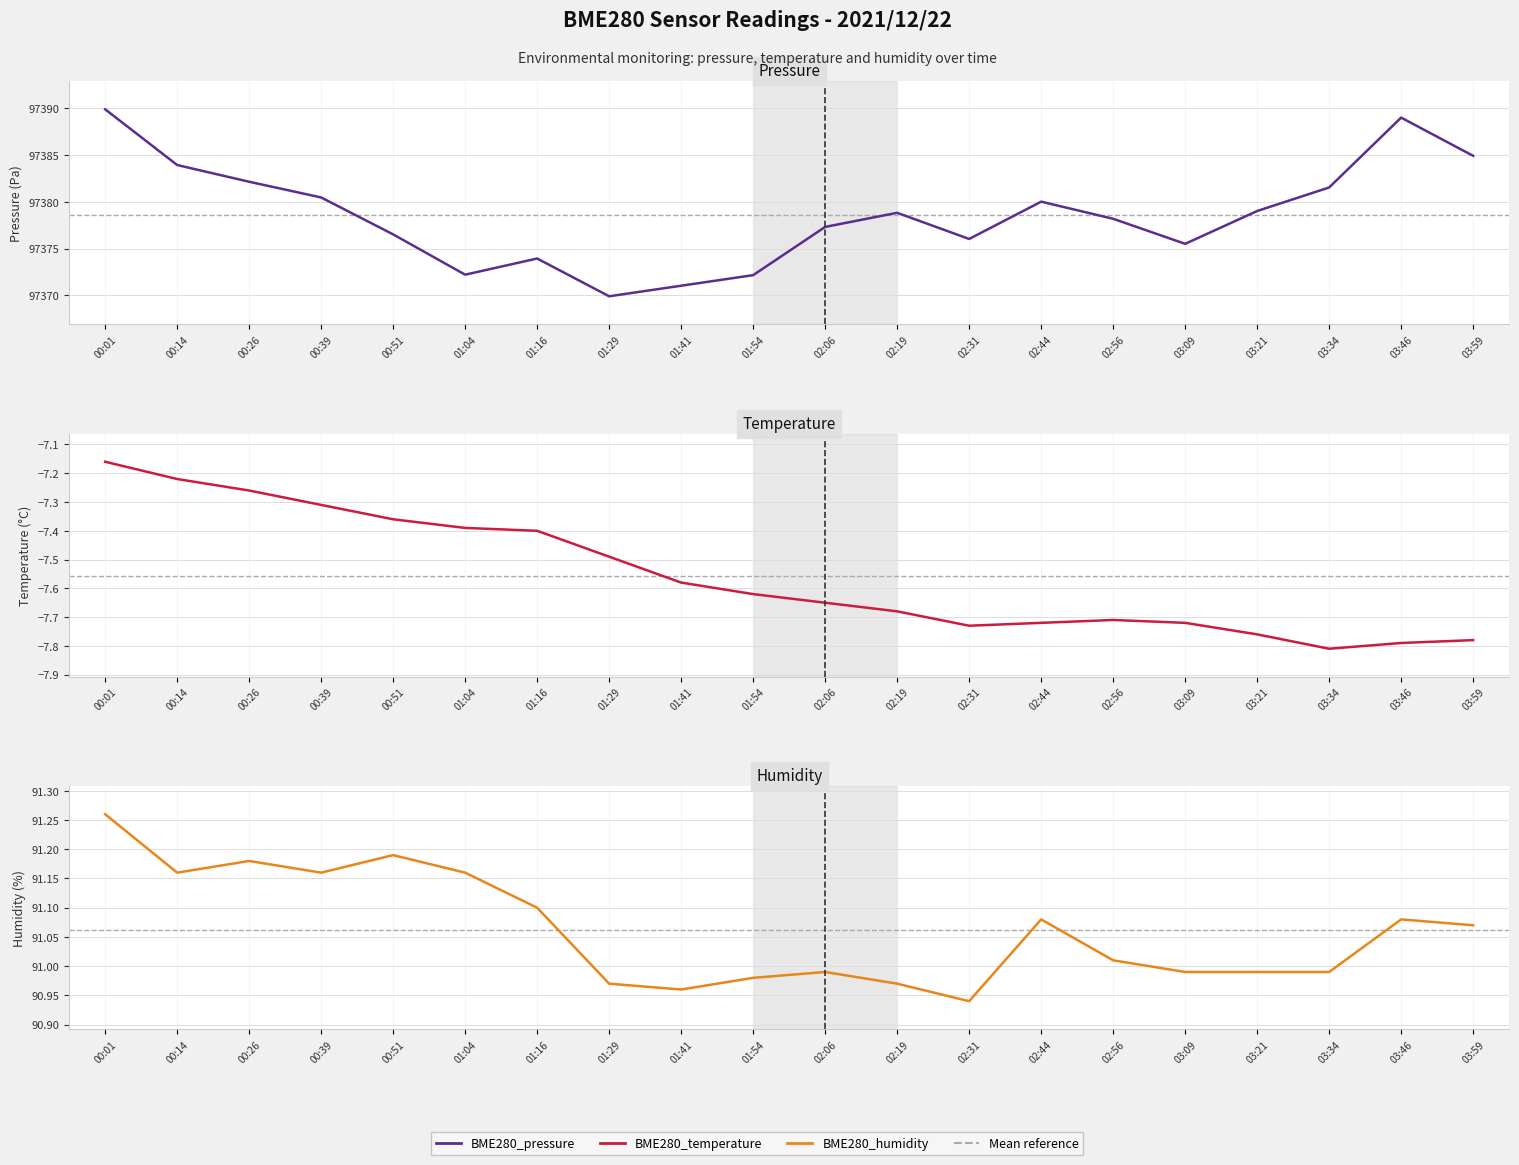

What is the label of the 9th point from the left?

01:41